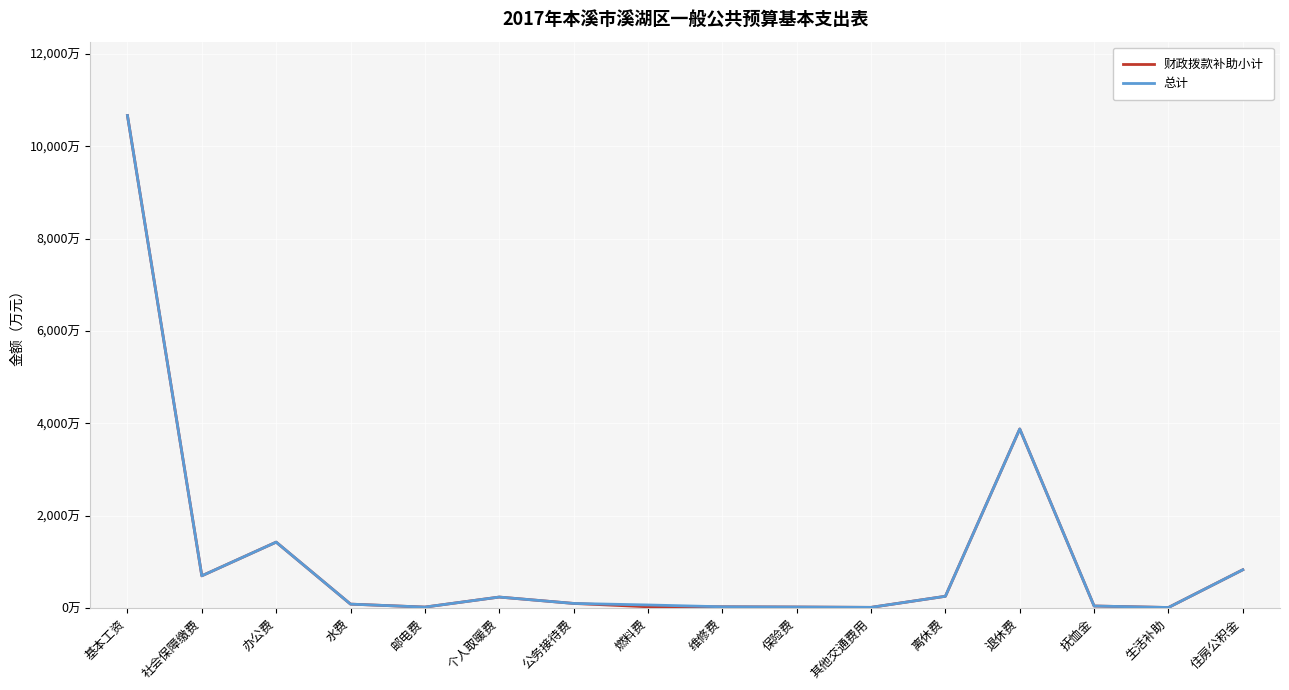

Is the value of 总计 at 保险费 greater than the value of 财政拨款补助小计 at 其他交通费用?

Yes